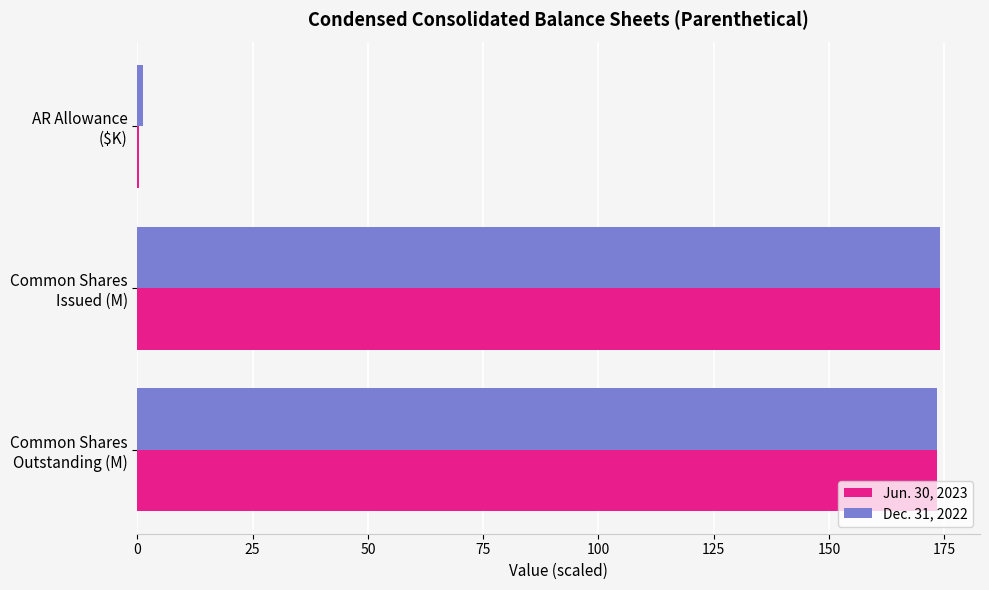

What is the highest value of the Jun. 30, 2023 series?

174.1